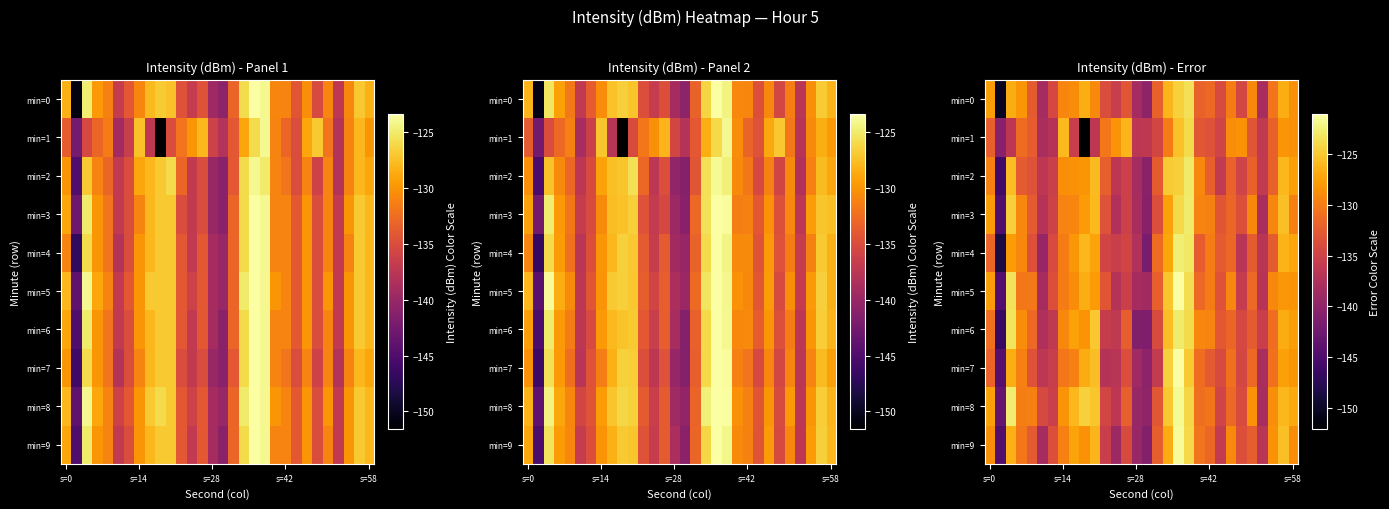

Count the number of data series in this chart.

10